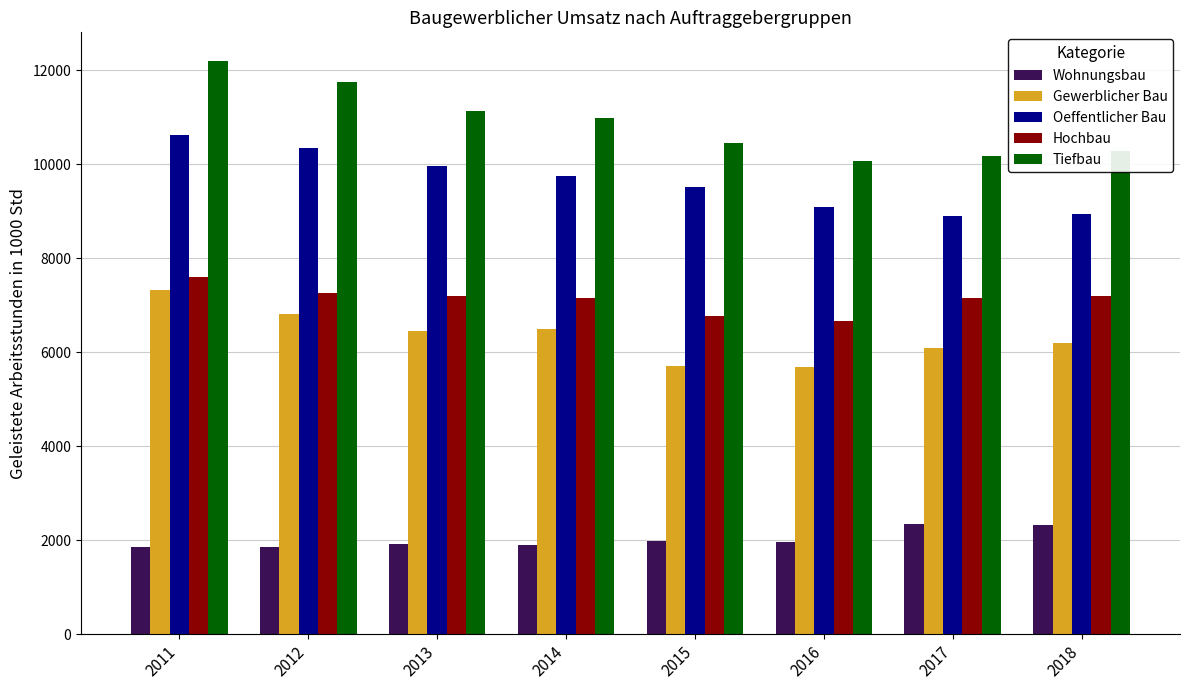

What is the highest value of the Hochbau series?

7594.8